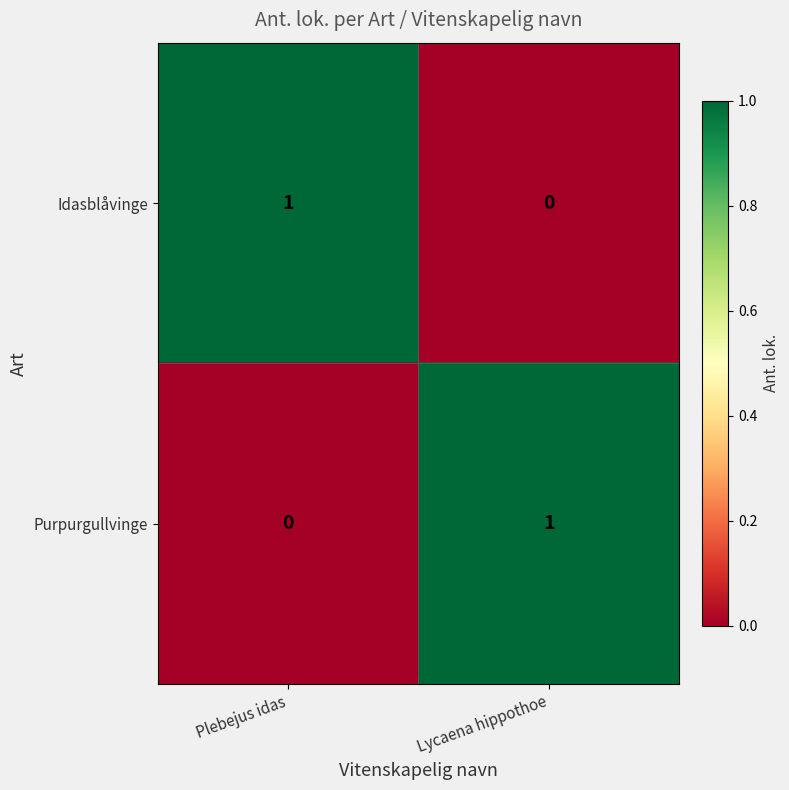

True or false: Purpurgullvinge has a value of 1 at Lycaena hippothoe.

True